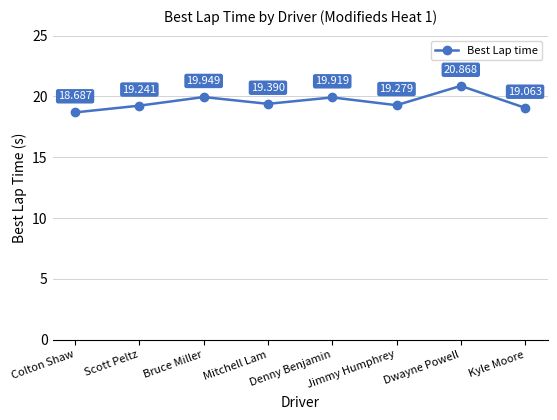

What is the approximate value at Mitchell Lam?

19.4